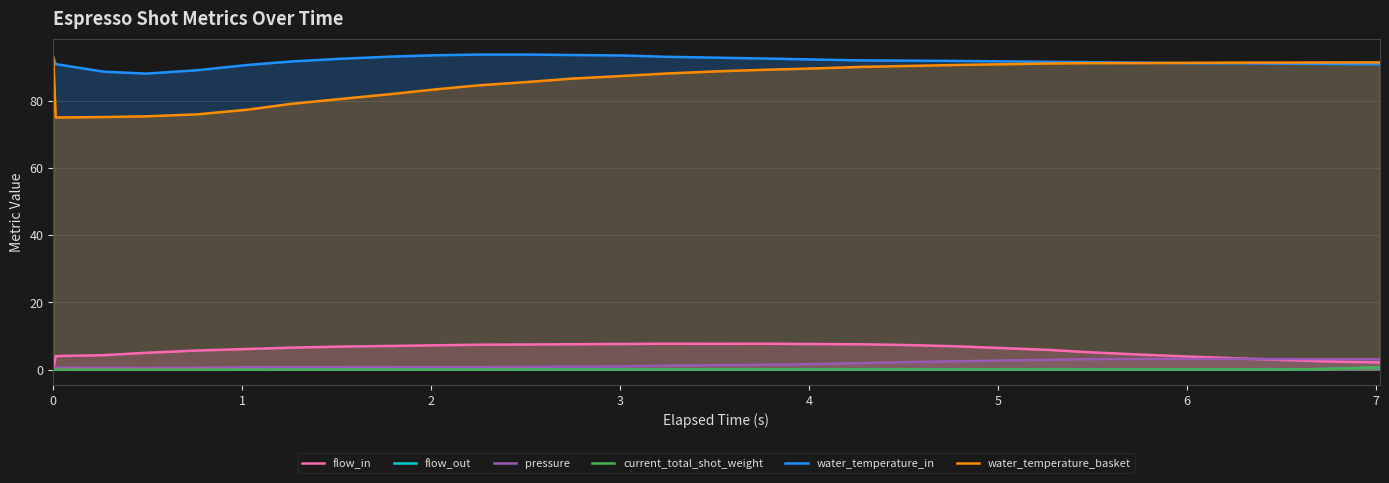

Which series has the widest spread of values?

water_temperature_basket